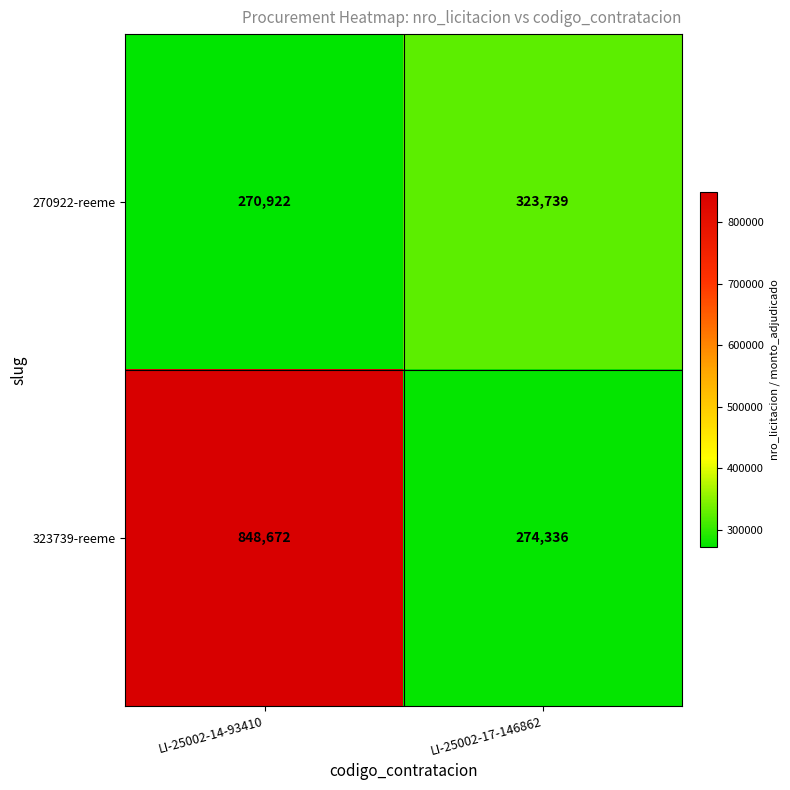

Where is 270922-reeme nearest to the value 297330?

LI-25002-14-93410